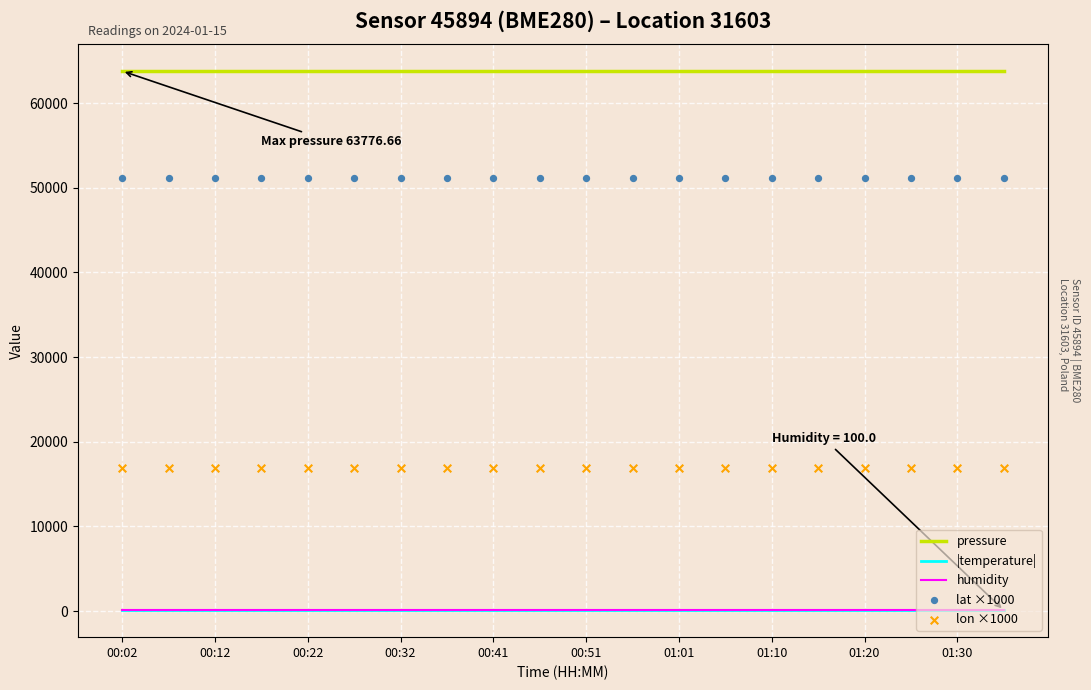

Which series reaches the minimum Y coordinate?

humidity